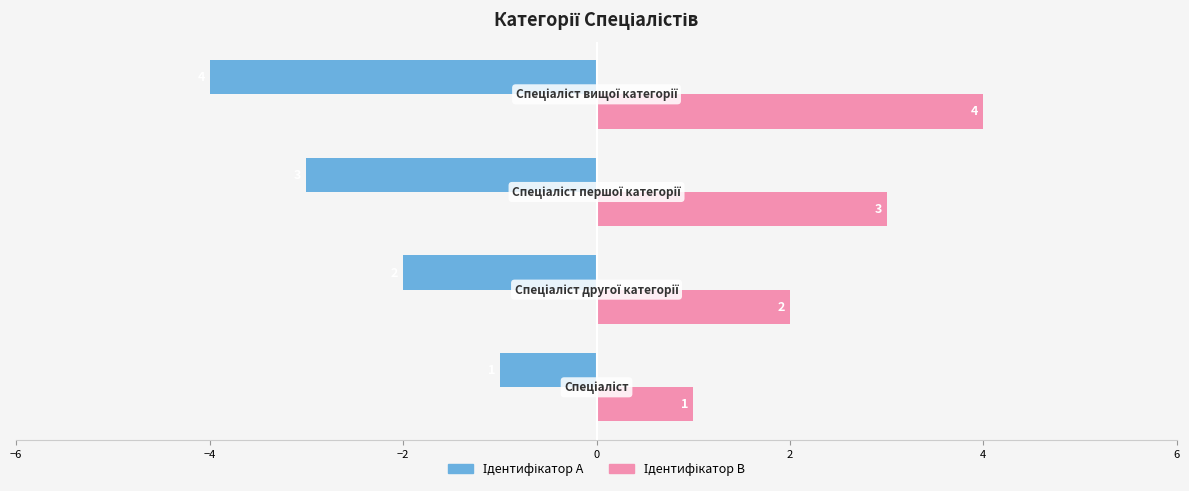

What is the maximum value shown in the chart?

4